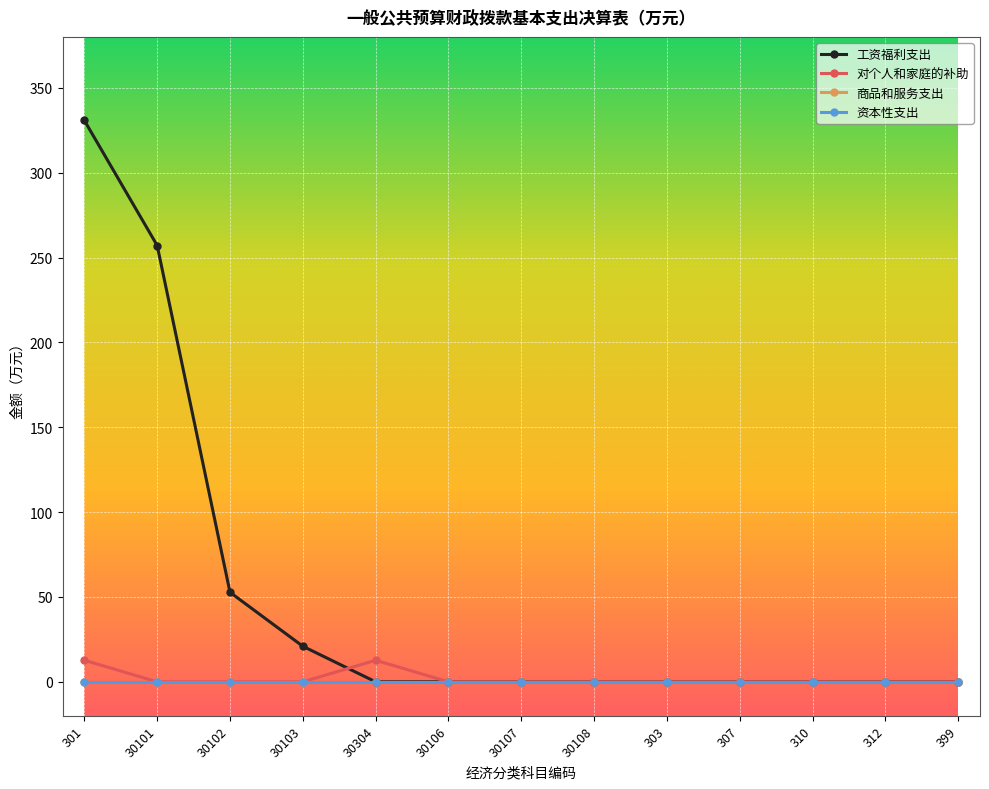

What is the label of the 6th point from the right?

30108